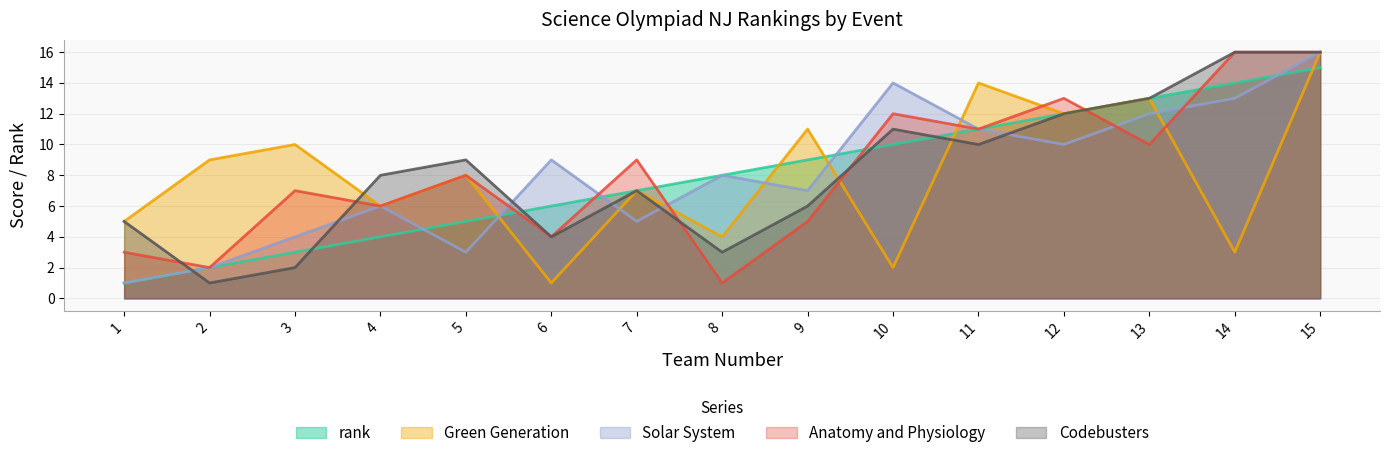

Which series ends up on top after the final intersection of Anatomy and Physiology and Solar System?

Anatomy and Physiology